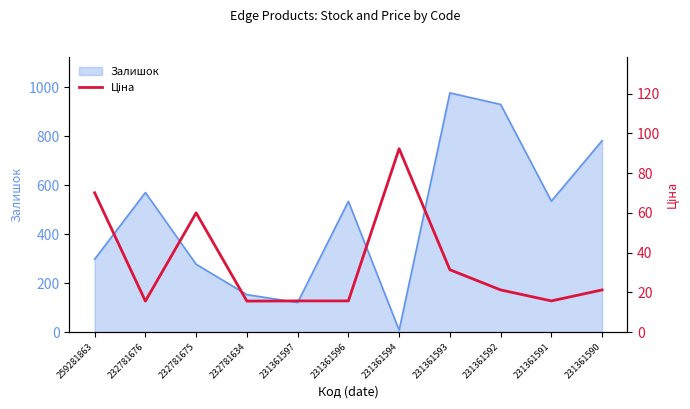

What is the difference between the second highest and second lowest values?

54.5